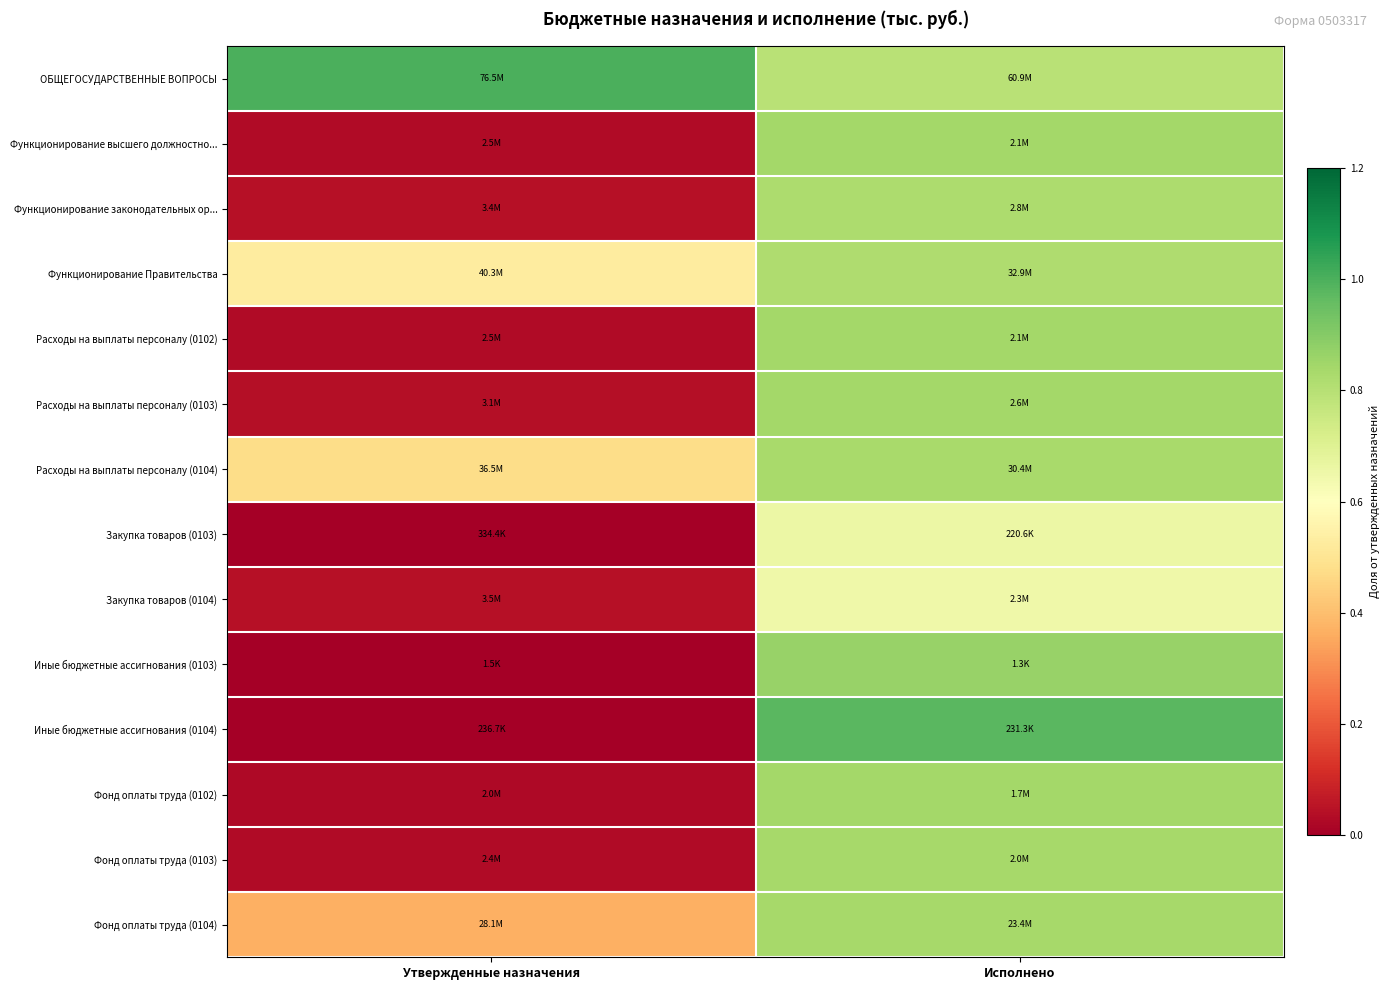

At how many categories does at least one series exceed 0?

2